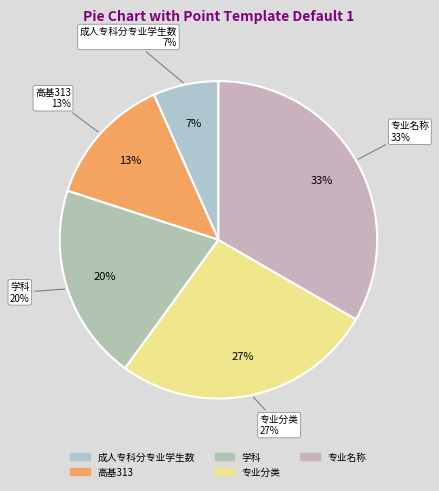

Count the number of slices in the pie.

5